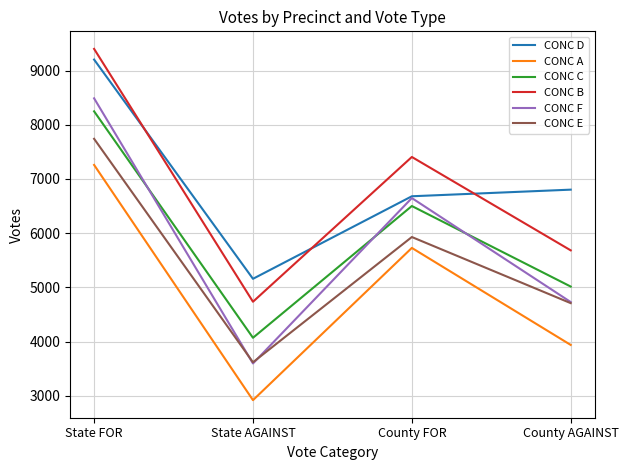

The value of CONC E at County AGAINST is 7804. True or false?

False